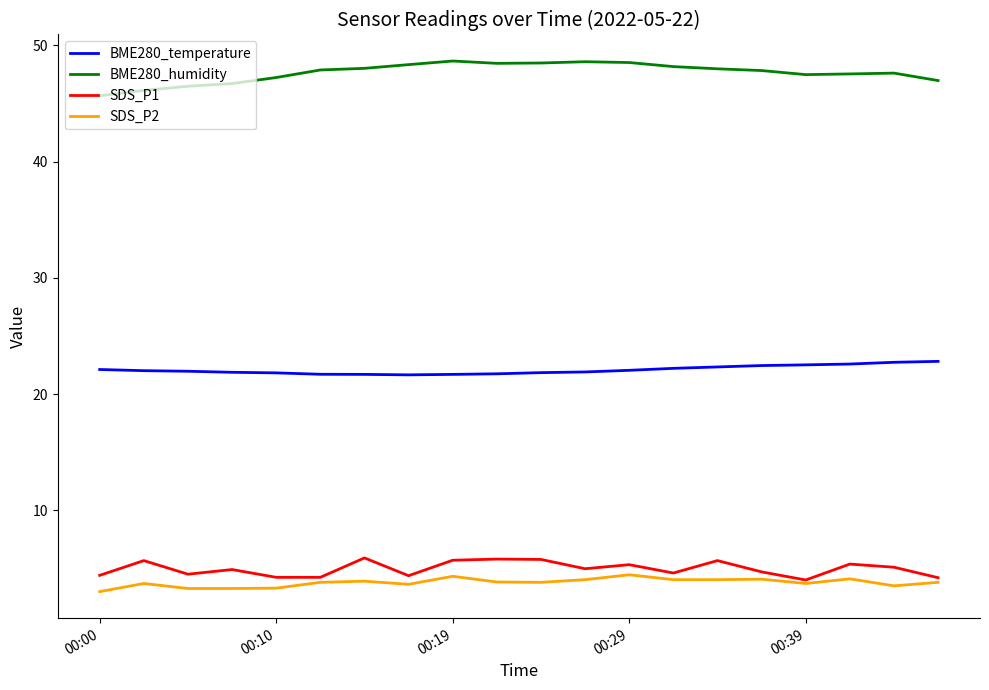

What is the lowest value of the BME280_humidity series?

45.7